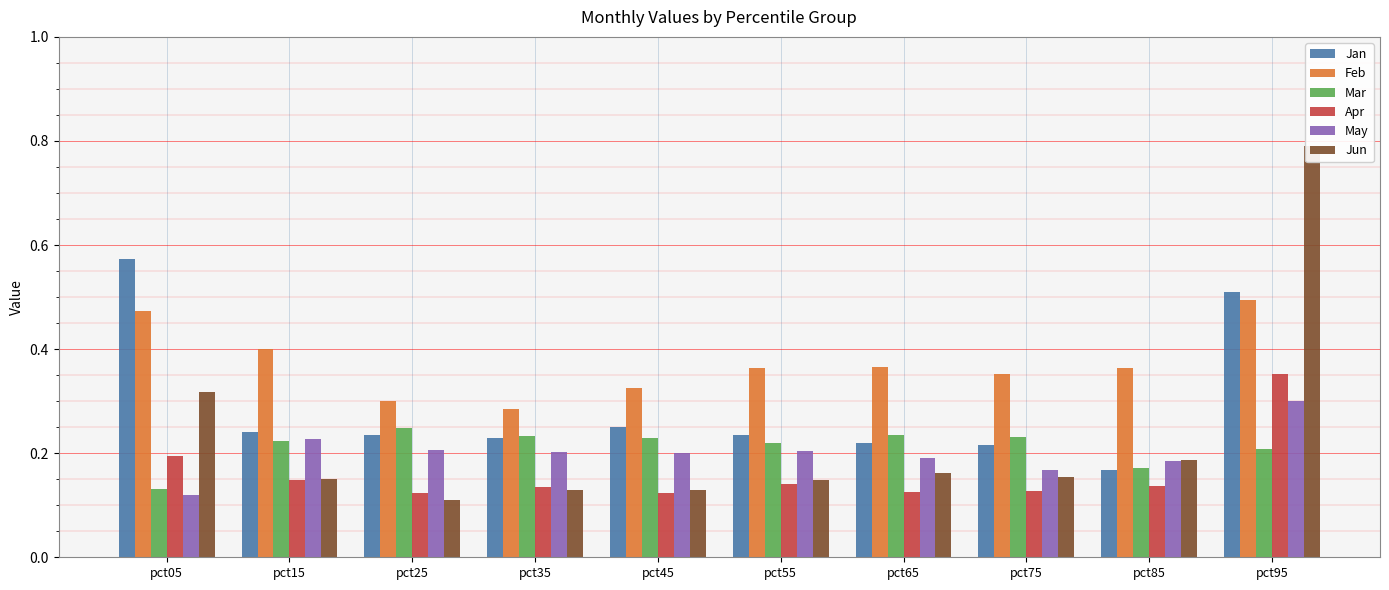

How many May values are between 0 and 1?

10